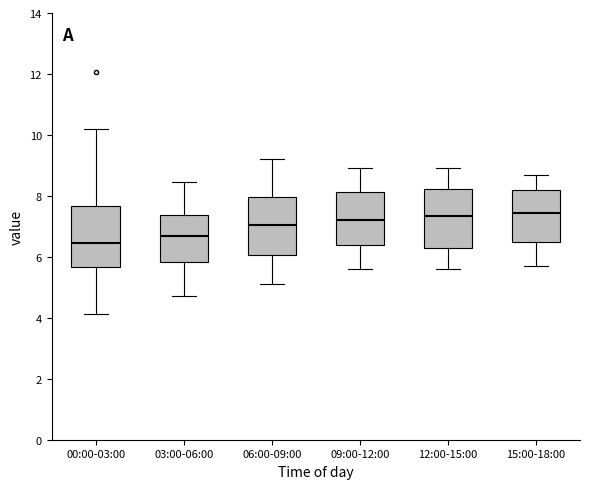

Reading left to right, transcribe this box plot: for each box, give where its median line is, the range the box spans, and where its two whiskers end, as read against the y-axis. The values are not printed on the chart, so give them approximately, as read against the axis.

00:00-03:00: median 6.4, box 5.6 to 7.6, whiskers 4.2 to 10.2
03:00-06:00: median 6.6, box 5.8 to 7.4, whiskers 4.8 to 8.4
06:00-09:00: median 7.0, box 6.0 to 8.0, whiskers 5.2 to 9.2
09:00-12:00: median 7.2, box 6.4 to 8.2, whiskers 5.6 to 9.0
12:00-15:00: median 7.4, box 6.4 to 8.2, whiskers 5.6 to 9.0
15:00-18:00: median 7.4, box 6.4 to 8.2, whiskers 5.8 to 8.8